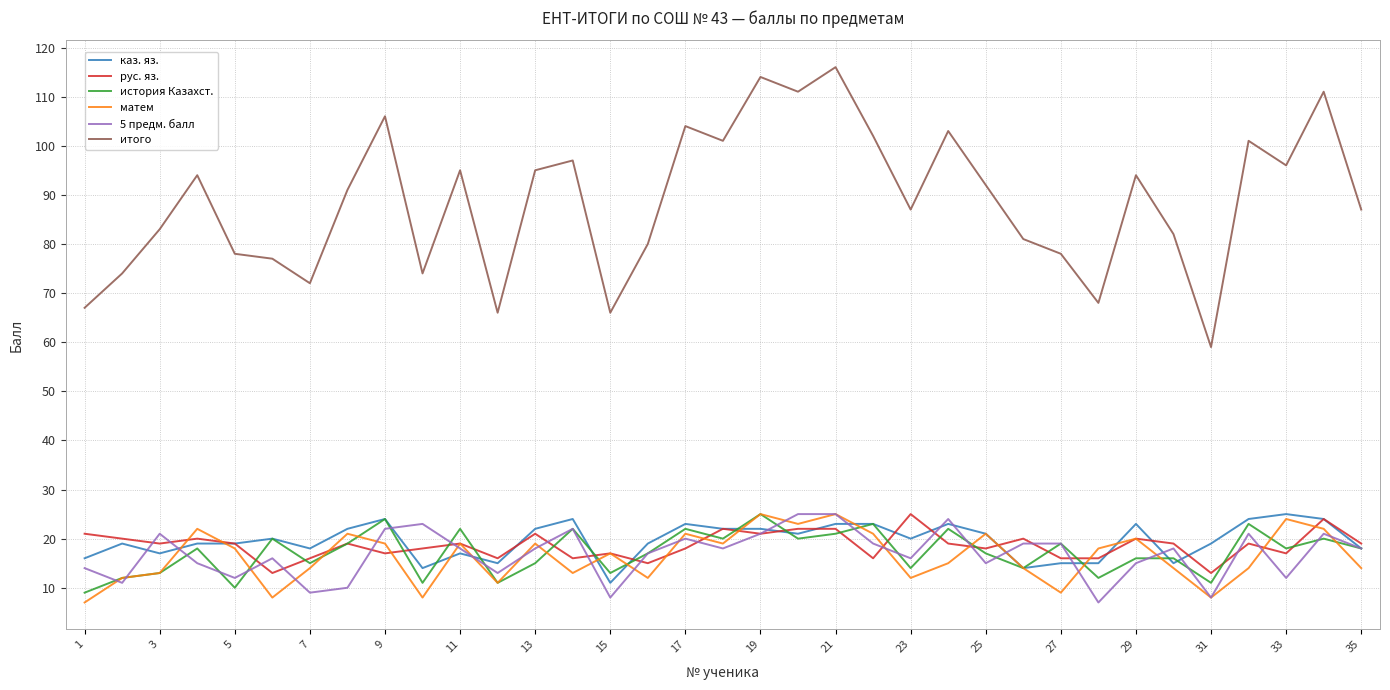

True or false: 5 предм. балл and итого intersect in this chart.

False